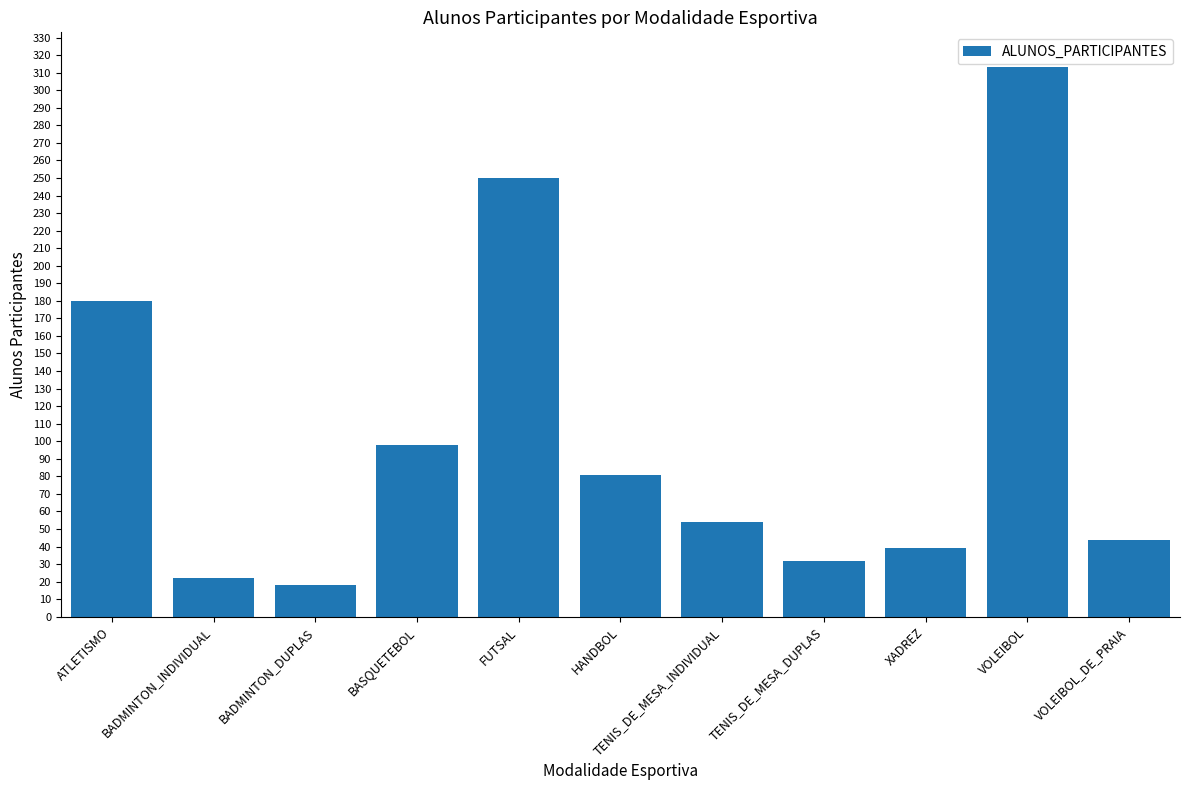

What value does the data have at XADREZ?

39